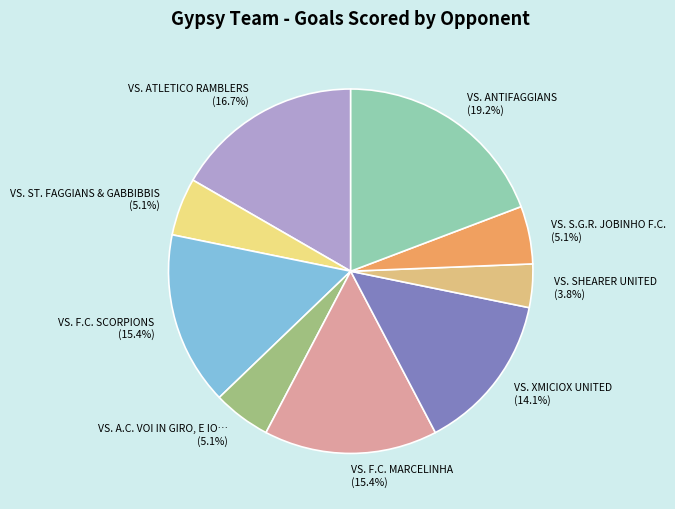

What is the largest slice in the pie chart?

VS. ANTIFAGGIANS